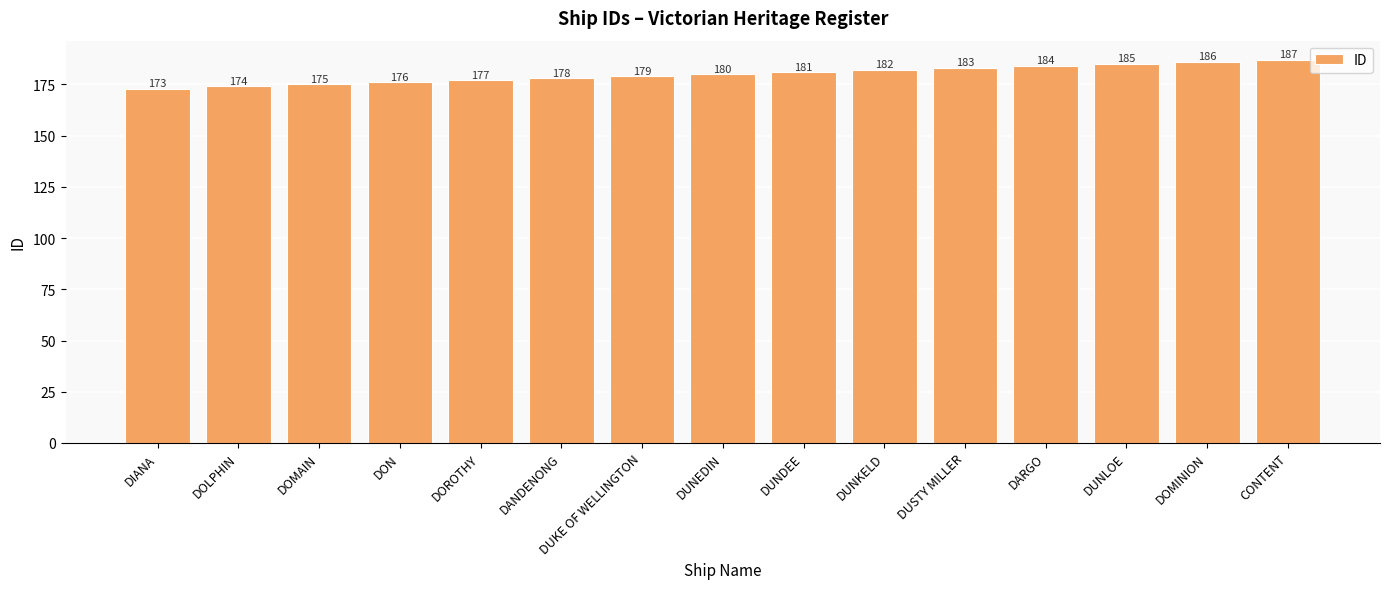

At which label is the value closest to 180?

DUNEDIN